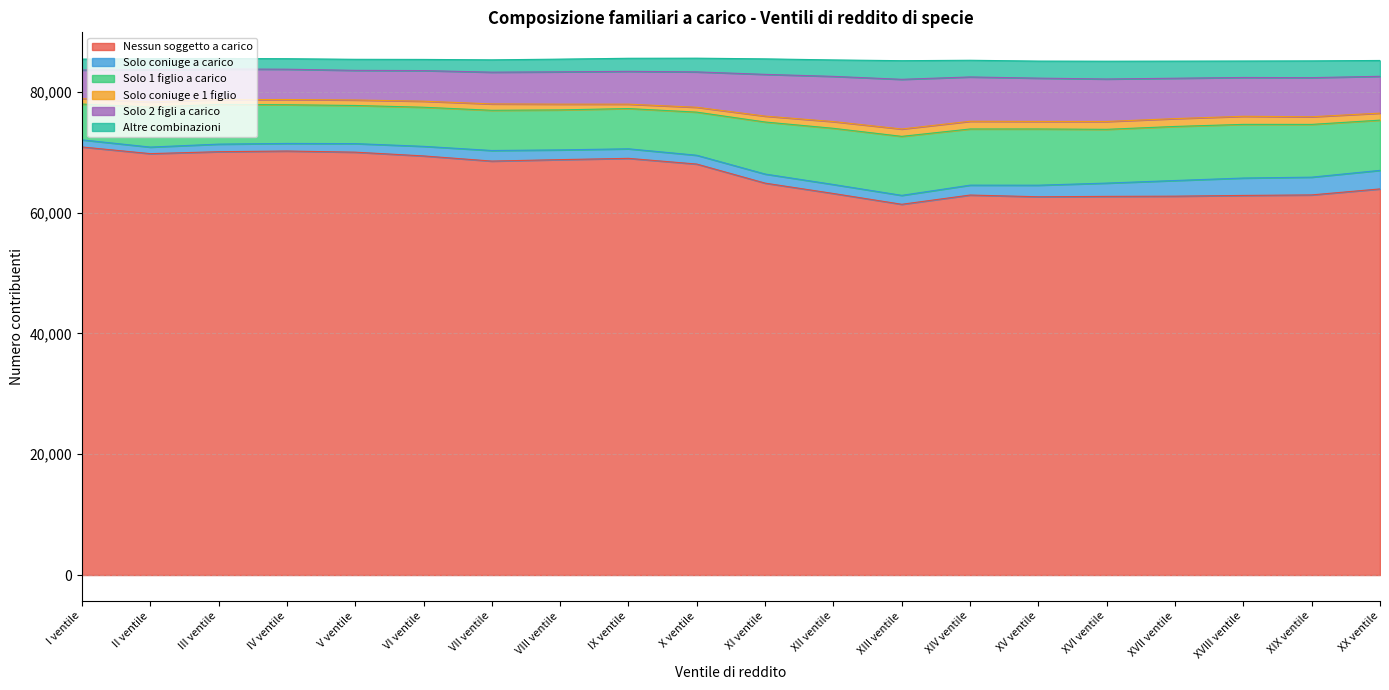

What is the difference between the Altre combinazioni values at VIII ventile and XVII ventile?

1060